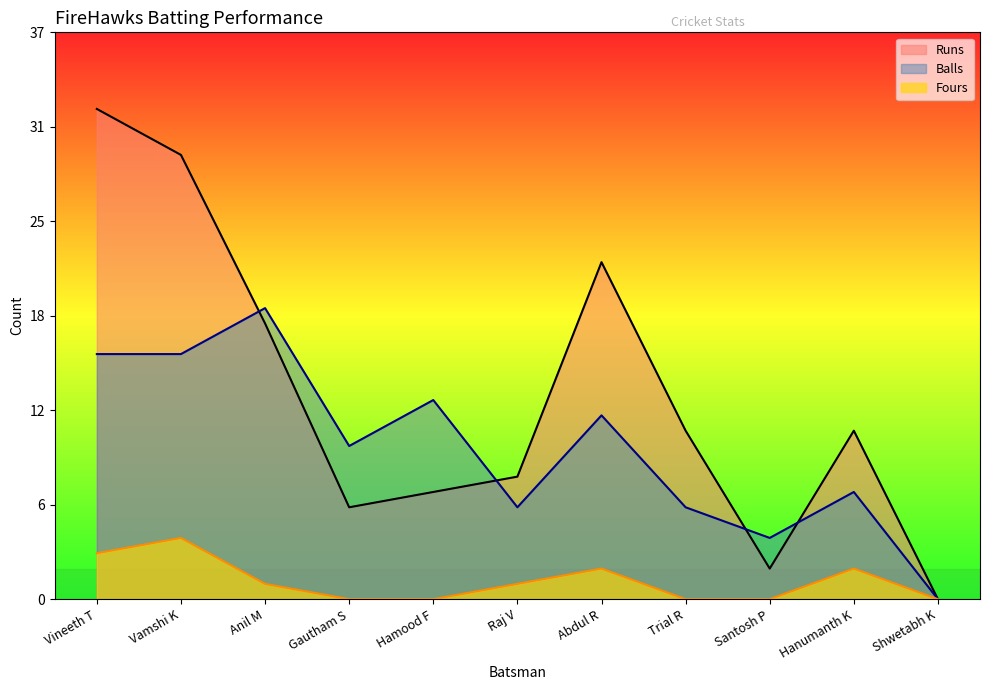

True or false: Runs and Balls intersect in this chart.

True